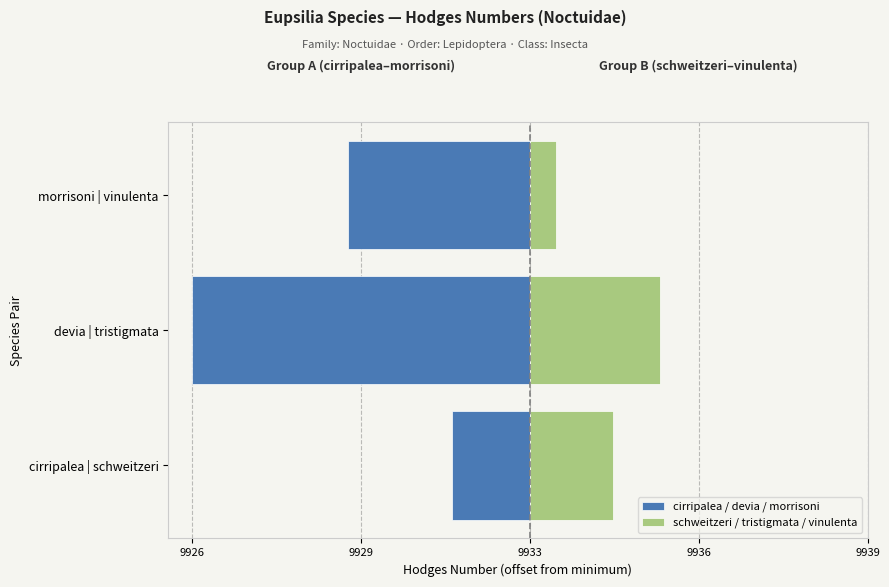

Is it true that schweitzeri / tristigmata / vinulenta equals 0.5 at morrisoni | vinulenta?

True